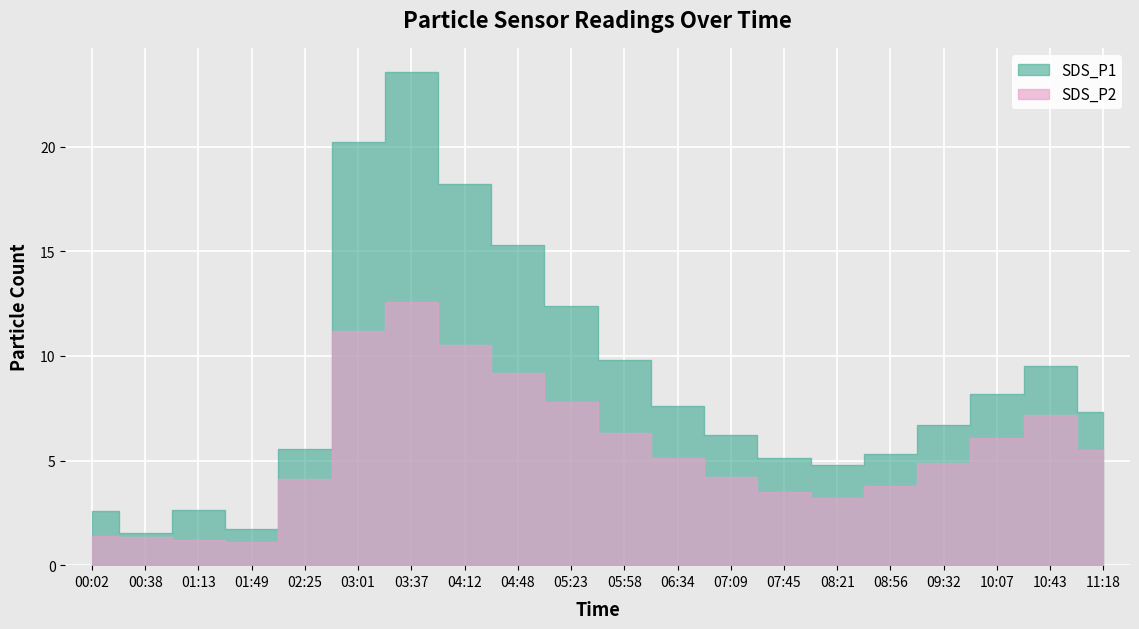

Which series has the widest spread of values?

SDS_P1